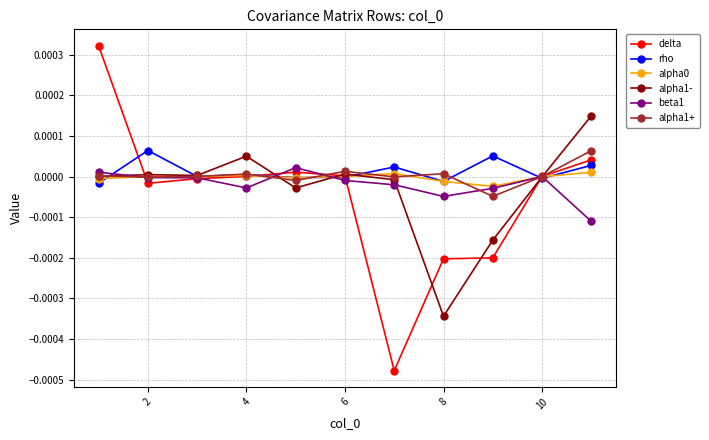

Which series ends up on top after the final intersection of alpha1- and beta1?

alpha1-